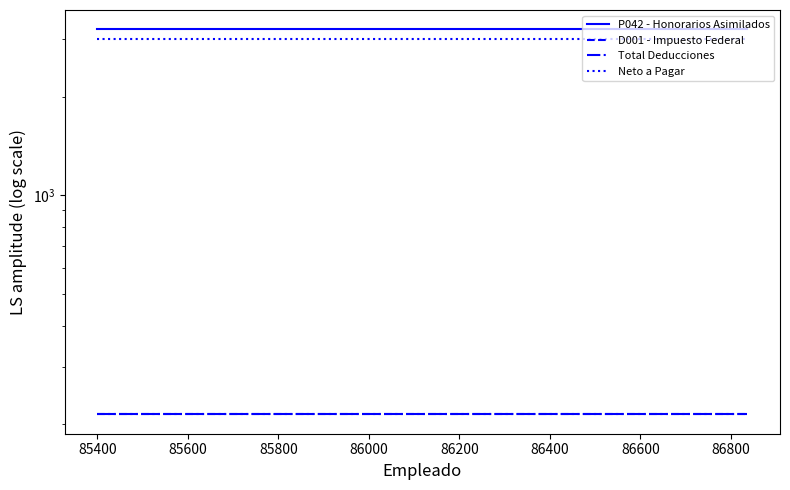

What position from the right is 85400?

11